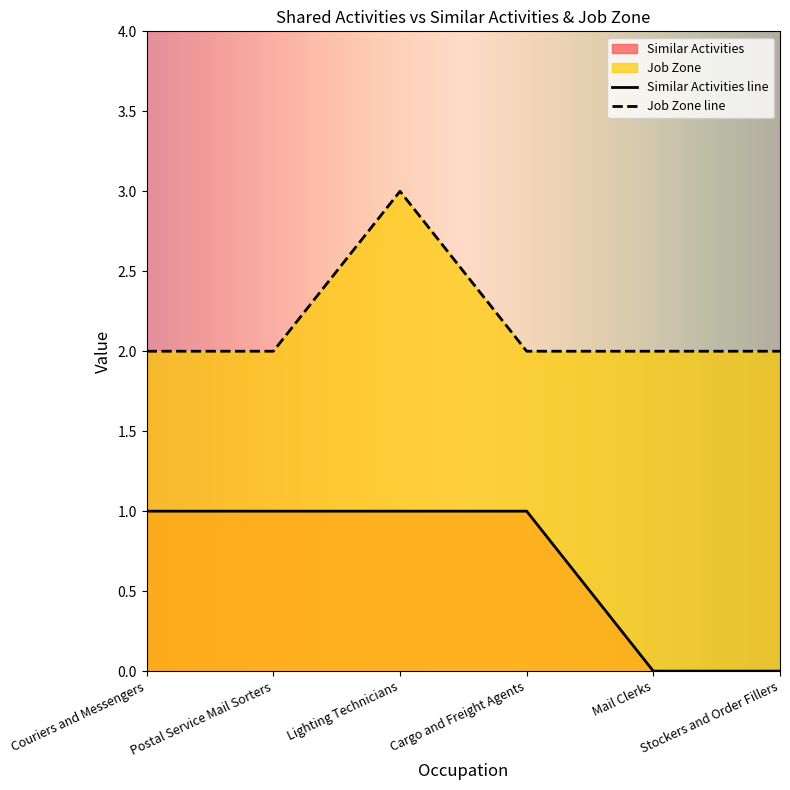

True or false: Job Zone and Similar Activities cross at least once.

False